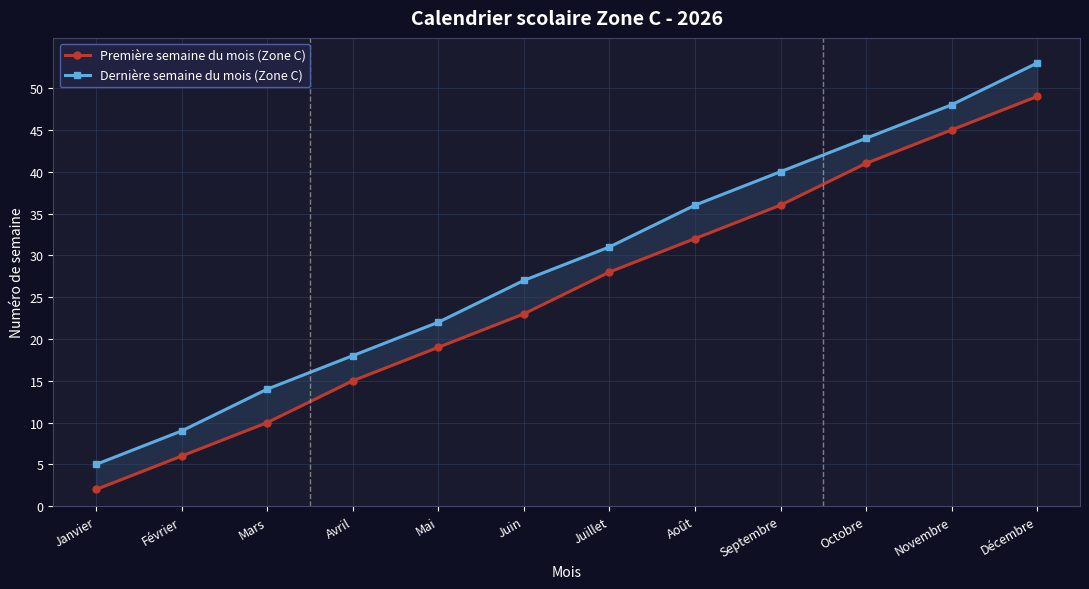

At which label is Première semaine du mois (Zone C) closest to 25?

Juin